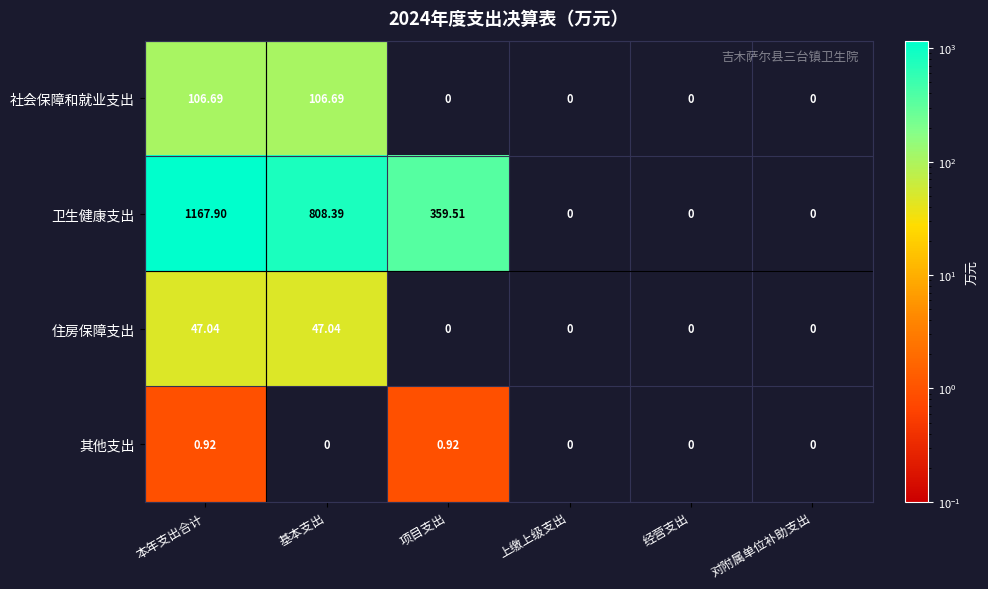

Where is 卫生健康支出 nearest to the value 583?

项目支出